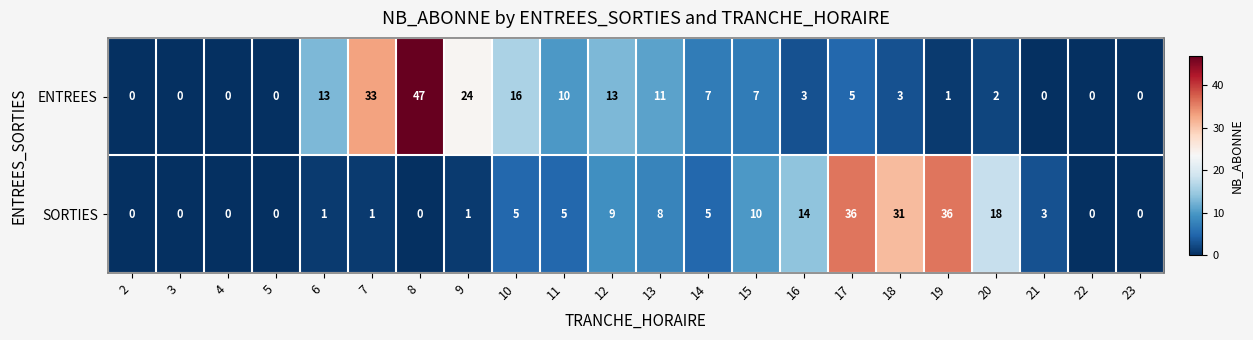

What is the average value of the ENTREES series?

9